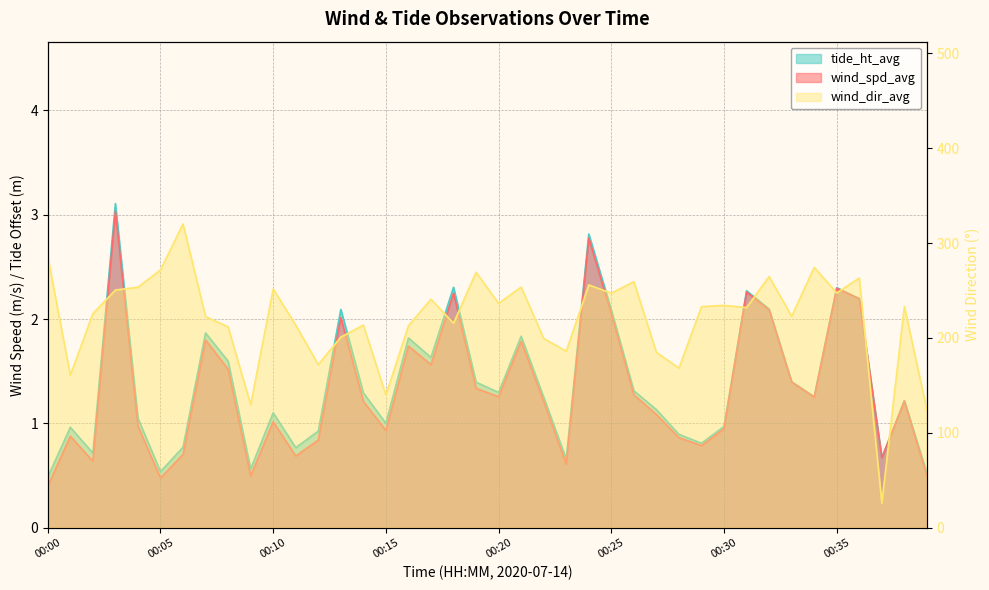

True or false: wind_spd_avg and wind_dir_avg cross at least once.

False